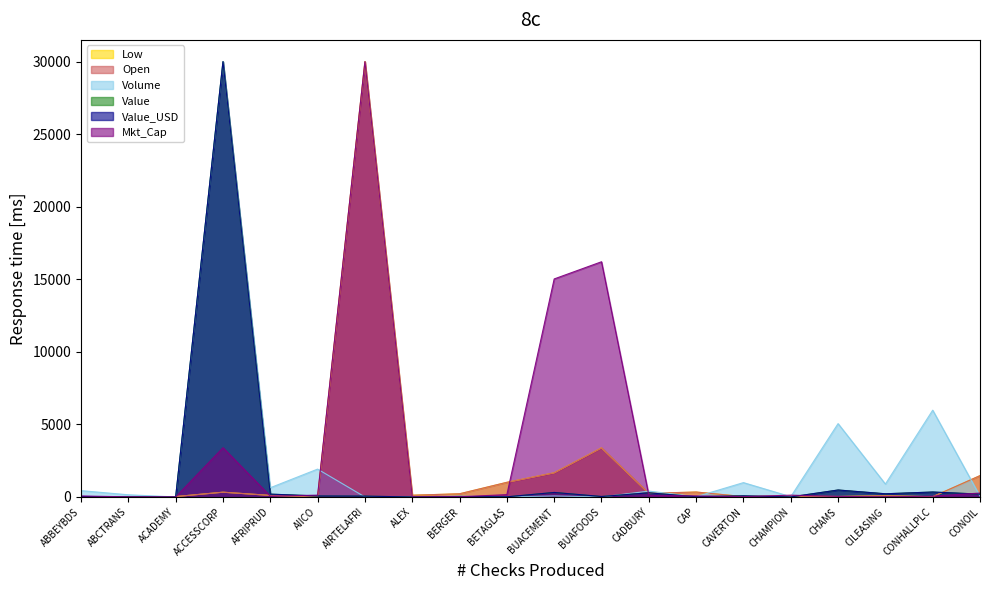

List the labels in order of Value_USD value, smallest first.

ACADEMY, ALEX, CHAMPION, ABCTRANS, BETAGLAS, CAP, ABBEYBDS, BUAFOODS, BERGER, AIRTELAFRI, AIICO, CAVERTON, AFRIPRUD, CONOIL, CILEASING, CADBURY, BUACEMENT, CONHALLPLC, CHAMS, ACCESSCORP